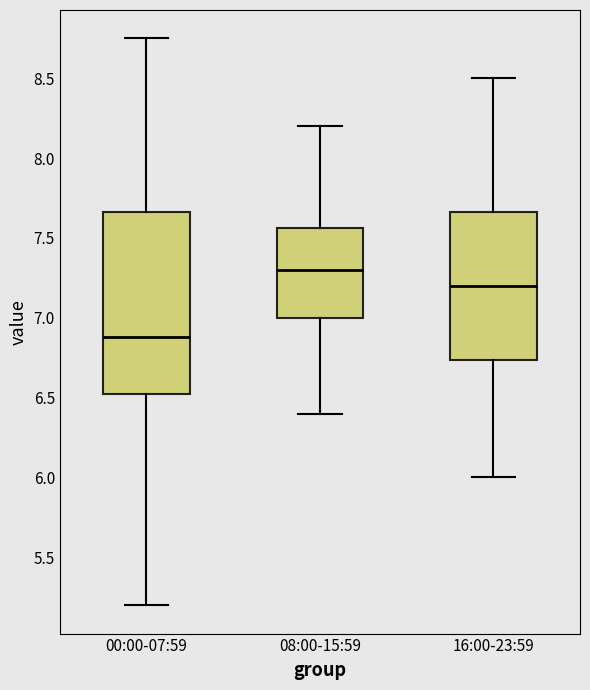

Which box's median line is the highest?

08:00-15:59